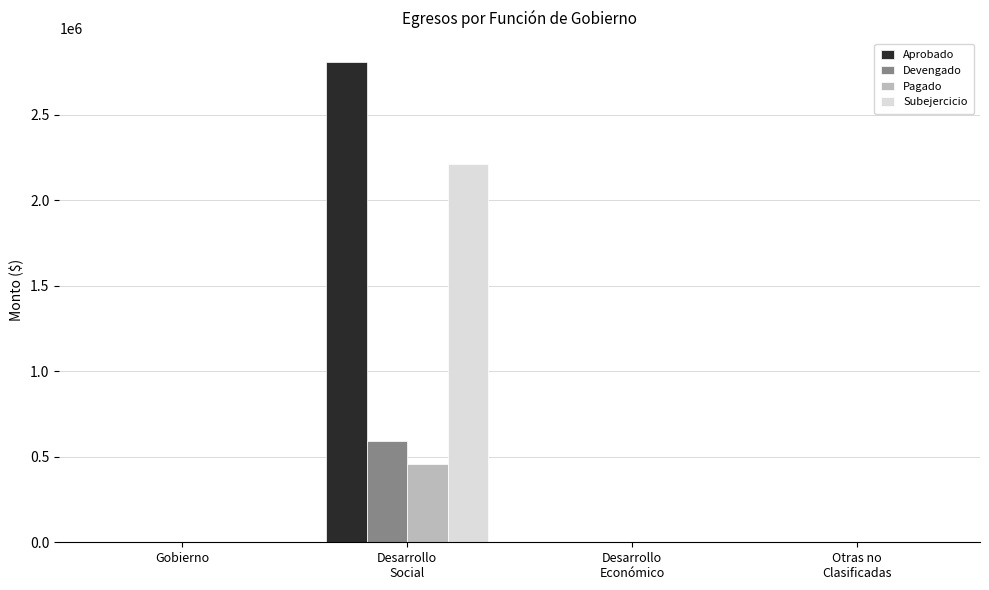

Which series has the largest total across all categories?

Aprobado